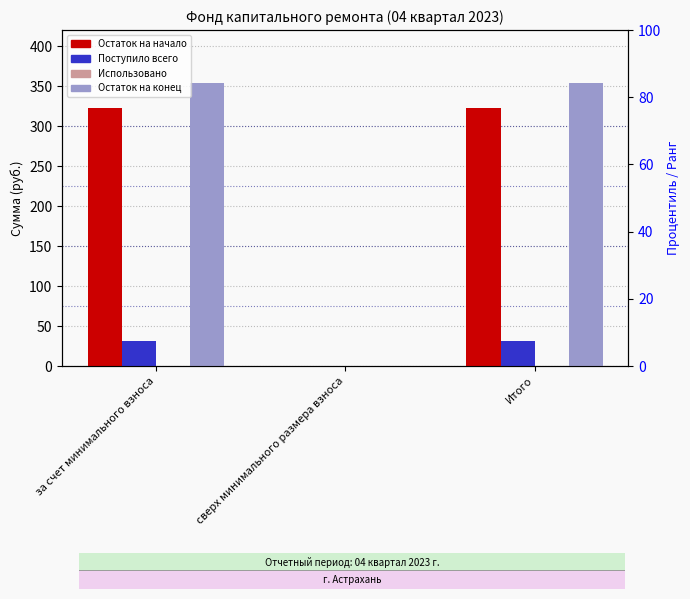

At Итого, list the series in order from largest to smallest.

Остаток на конец, Остаток на начало, Поступило всего, Использовано